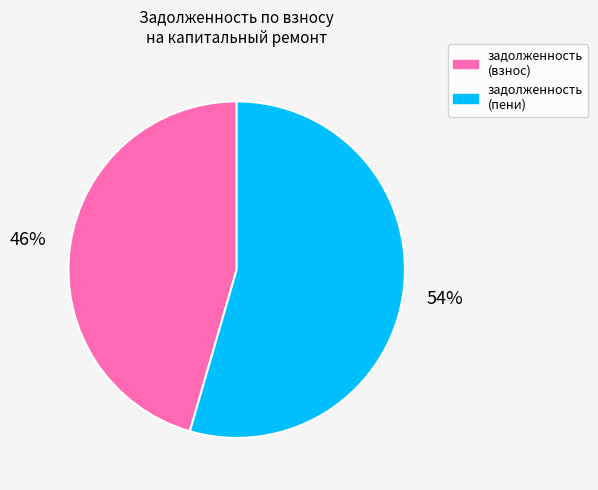

How many slices are in this pie chart?

2